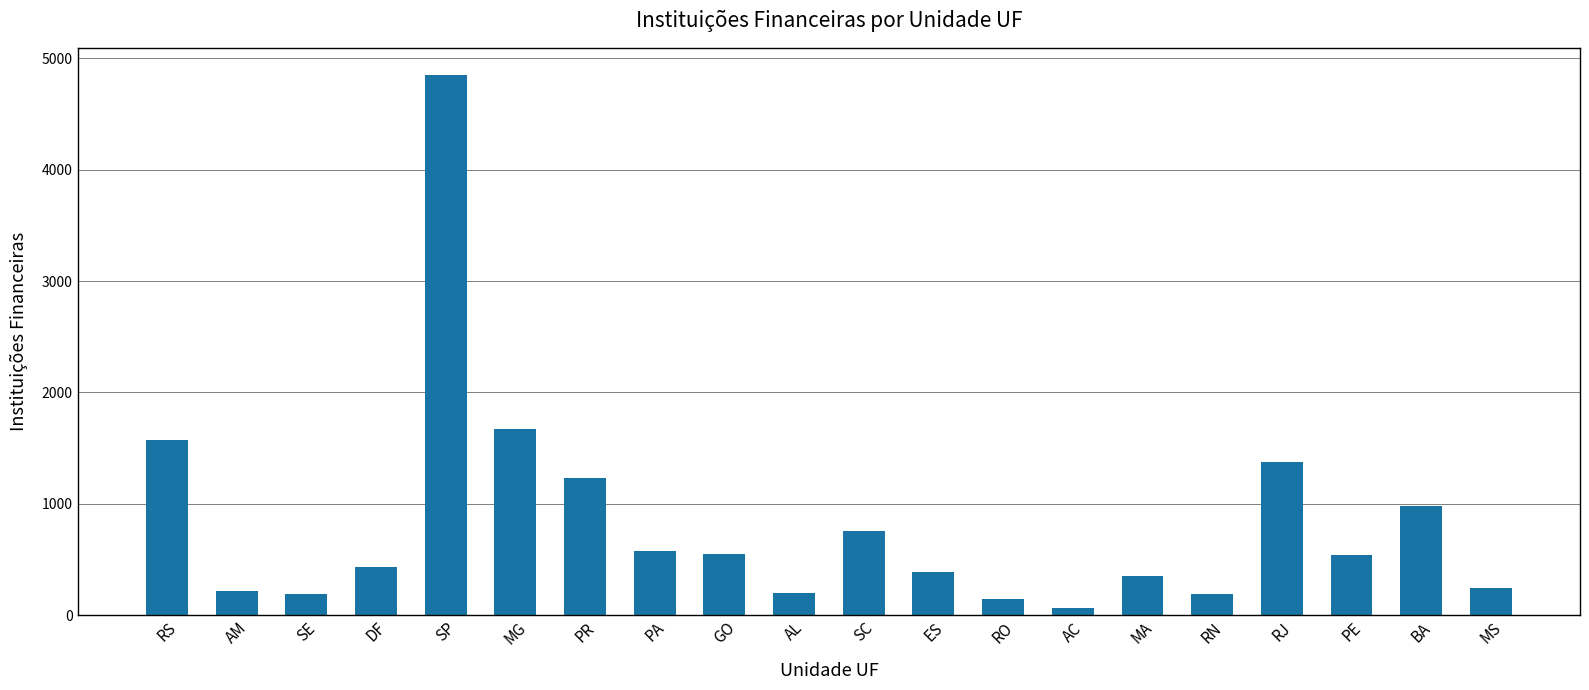

What is the difference between the maximum and minimum values?

4788